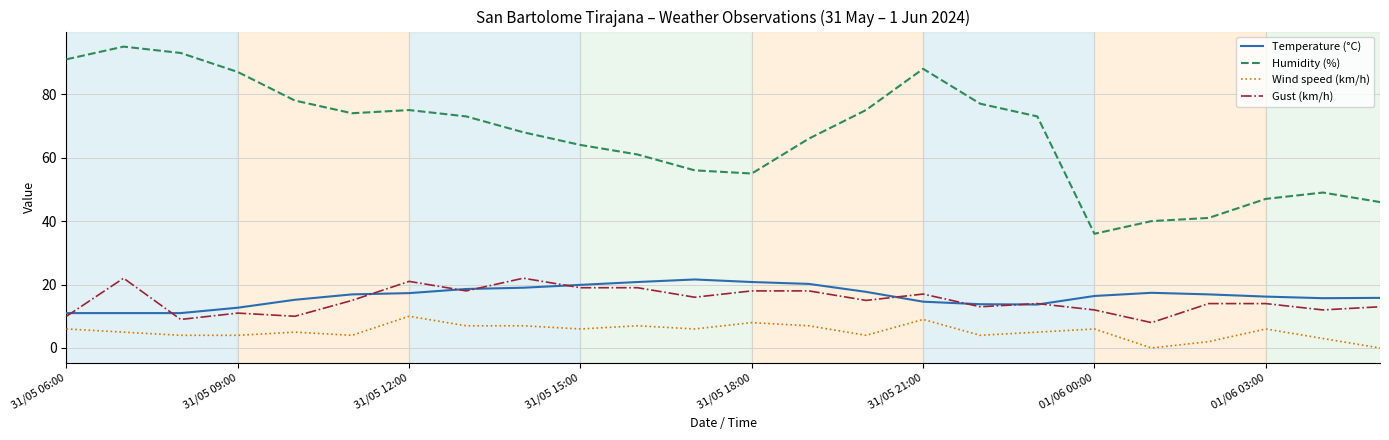

What is the difference between the second highest and second lowest values in the Humidity (%) series?

53.0